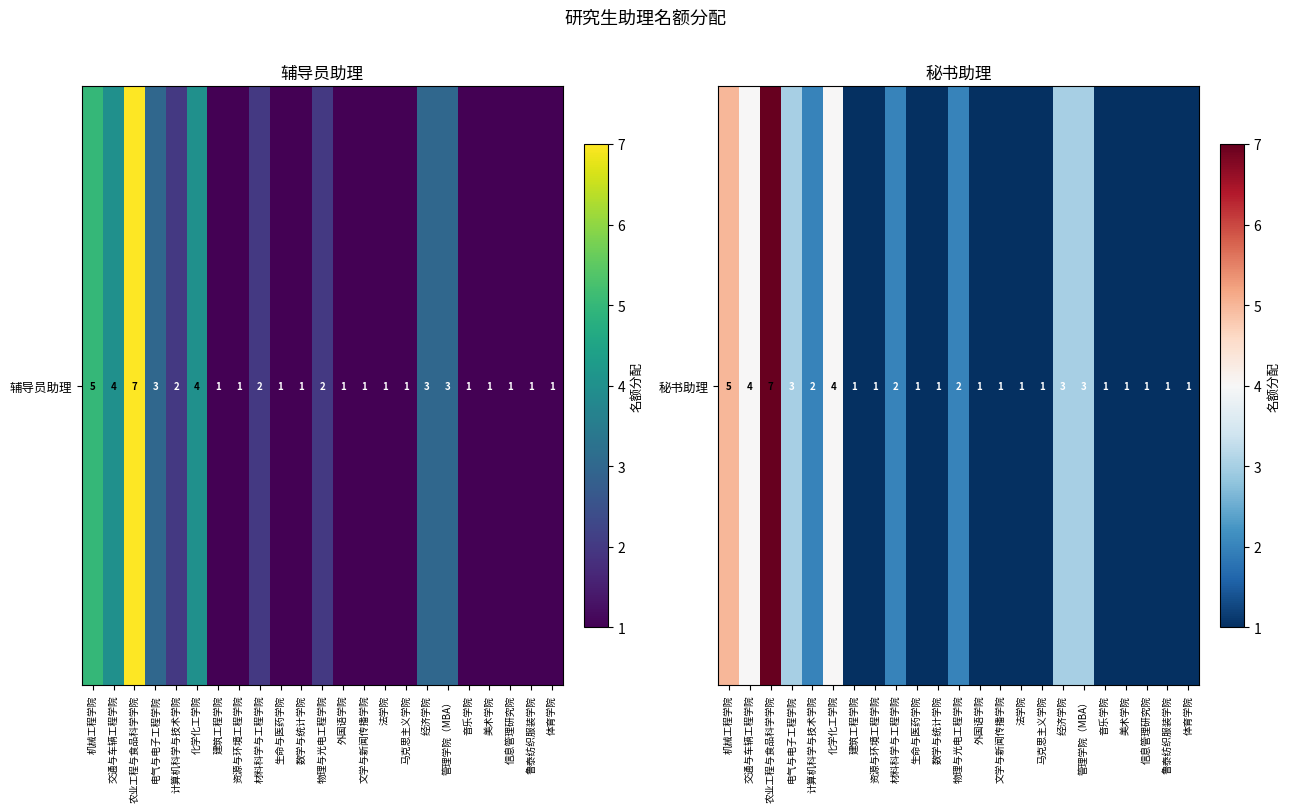

What is the approximate value at 音乐学院?

1